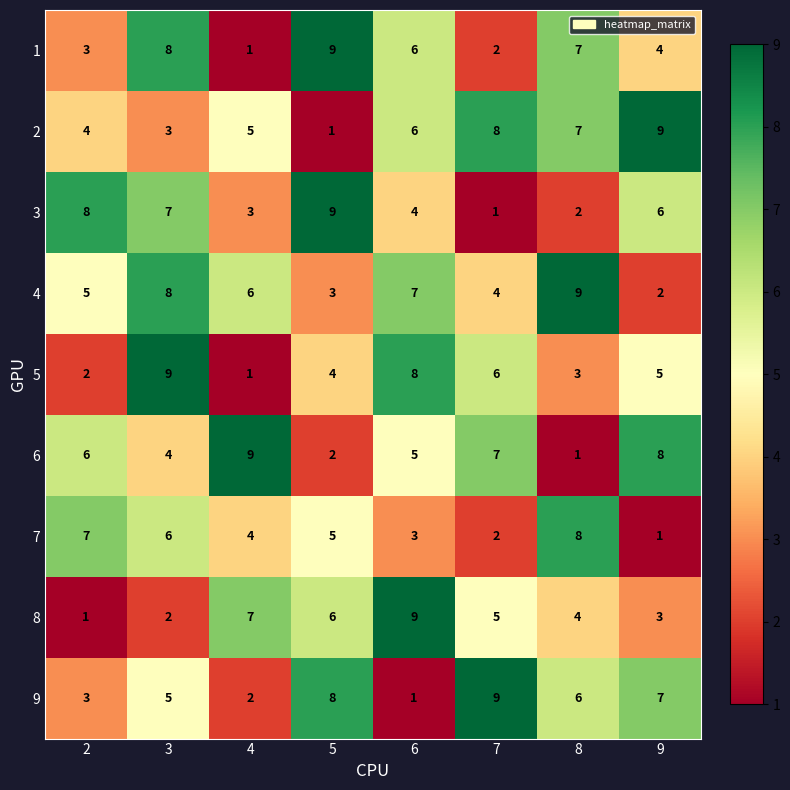

What is the highest value of the 3 series?

9